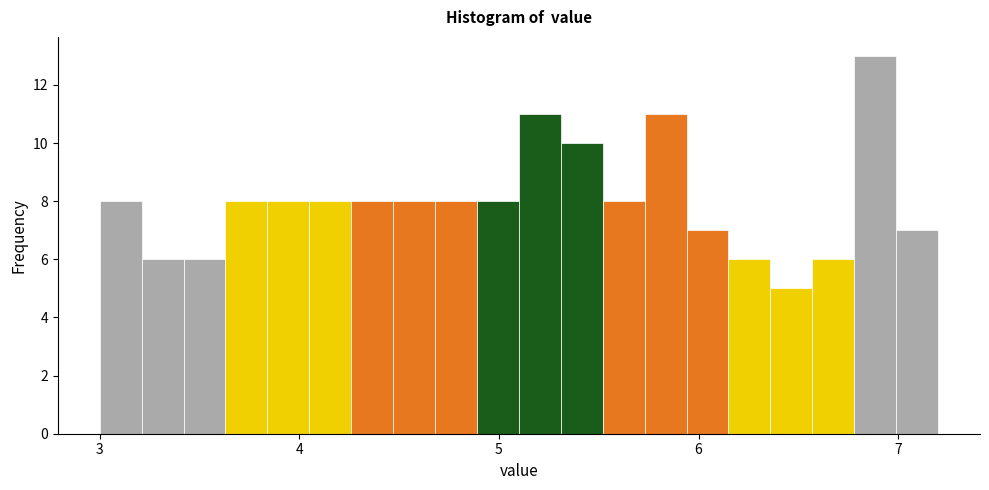

Around what value on the x-axis is the tallest bar? Give the approximate position of its centre, as read against the axis.

6.9